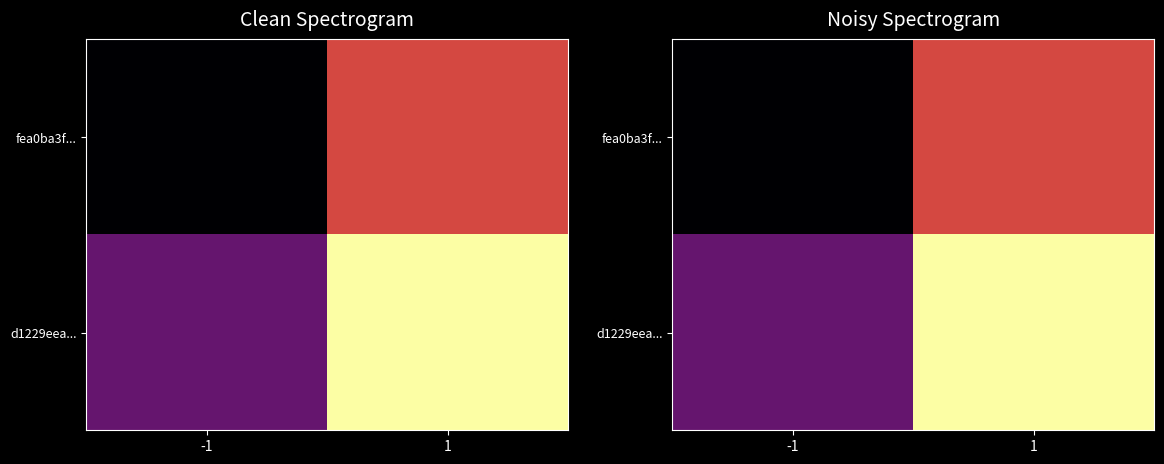

Rank the categories by fea0ba3f... value from lowest to highest.

-1, 1